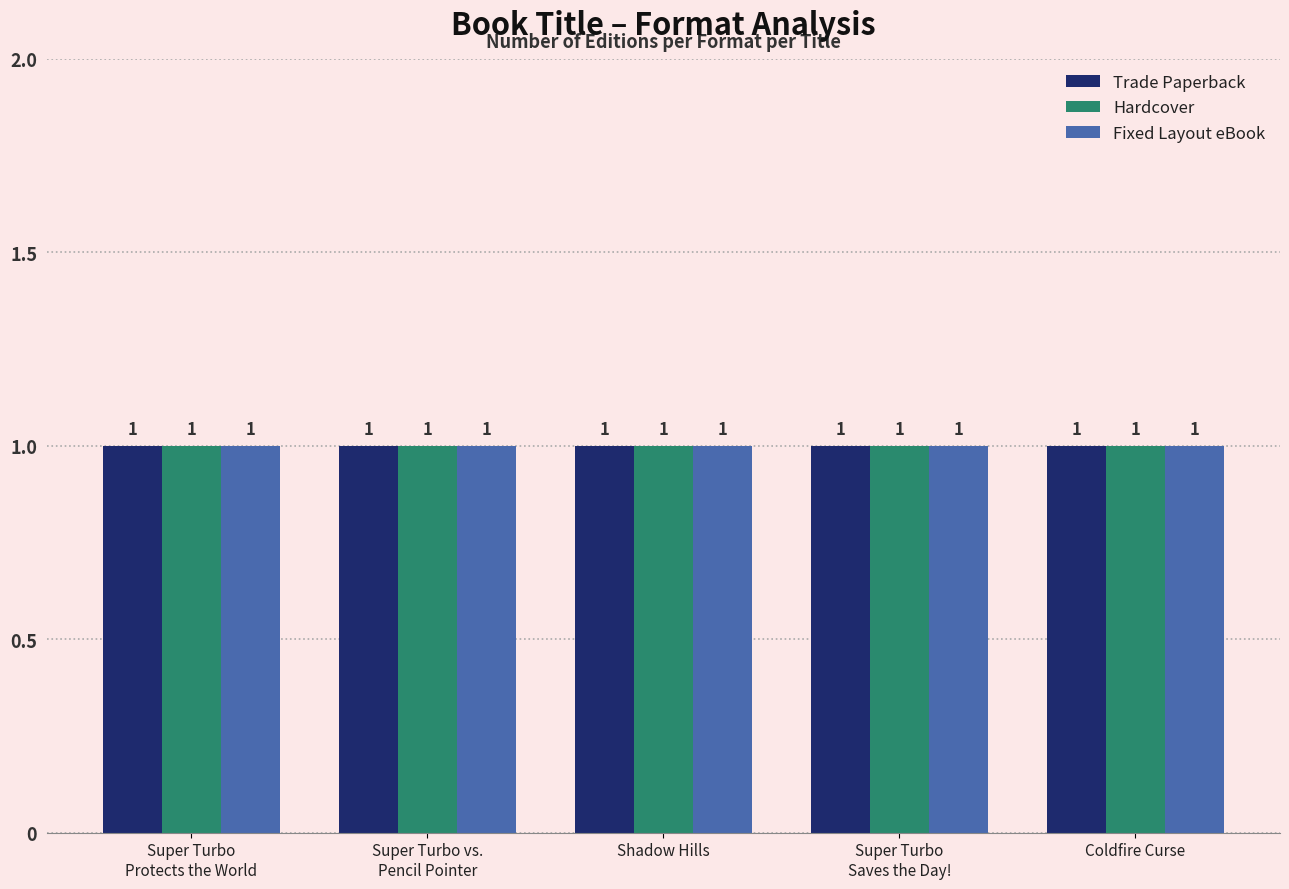

How many categories are shown in the chart?

5